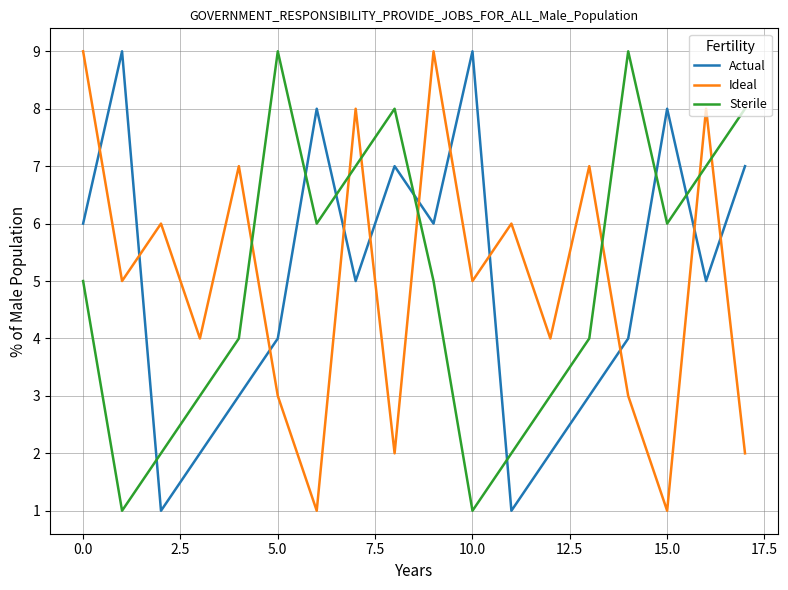

True or false: Actual and Ideal cross at least once.

True